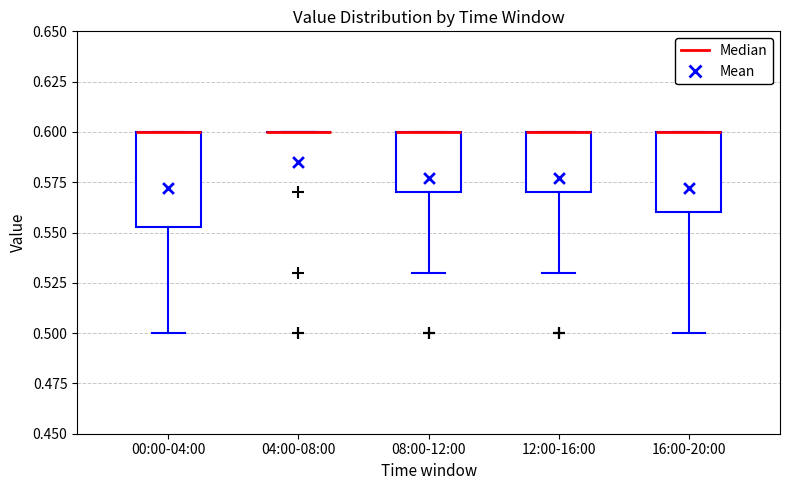

Reading left to right, read every box against the y-axis: the position of its median line, the range the box covers, and the ends of its whiskers. The values are not printed on the chart, so give them approximately, as read against the axis.

00:00-04:00: median 0.600 (drawn on the box's upper edge), box 0.555 to 0.600, whiskers 0.500 to 0.600
04:00-08:00: box collapsed to a line at 0.600, whiskers 0.600 to 0.600
08:00-12:00: median 0.600 (drawn on the box's upper edge), box 0.570 to 0.600, whiskers 0.530 to 0.600
12:00-16:00: median 0.600 (drawn on the box's upper edge), box 0.570 to 0.600, whiskers 0.530 to 0.600
16:00-20:00: median 0.600 (drawn on the box's upper edge), box 0.560 to 0.600, whiskers 0.500 to 0.600